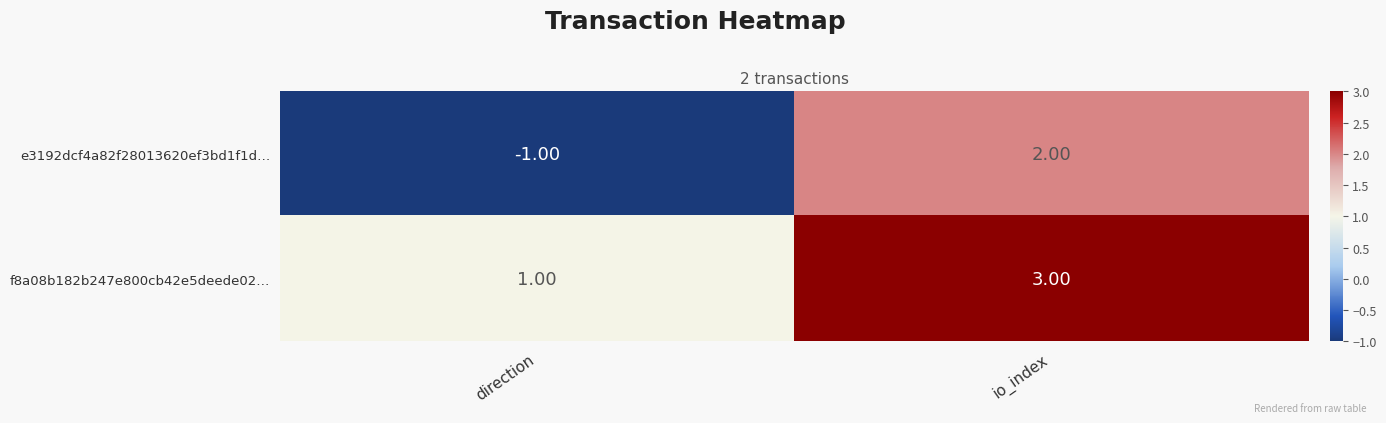

Which category has the highest value across all series?

io_index